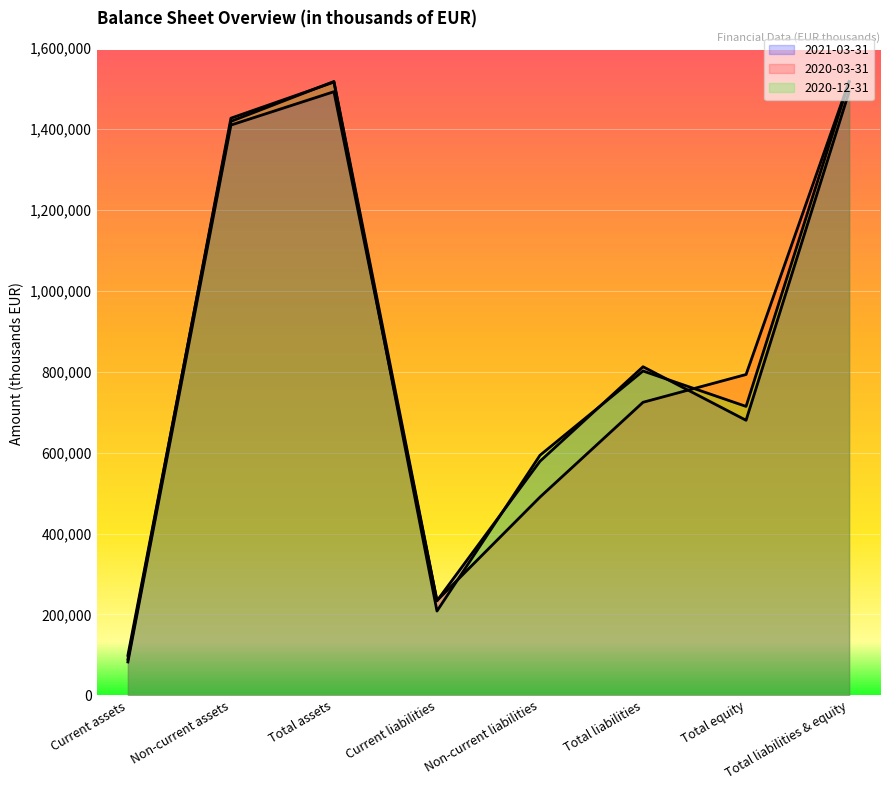

List the series in order of their overall mean, lowest first.

2021-03-31, 2020-03-31, 2020-12-31